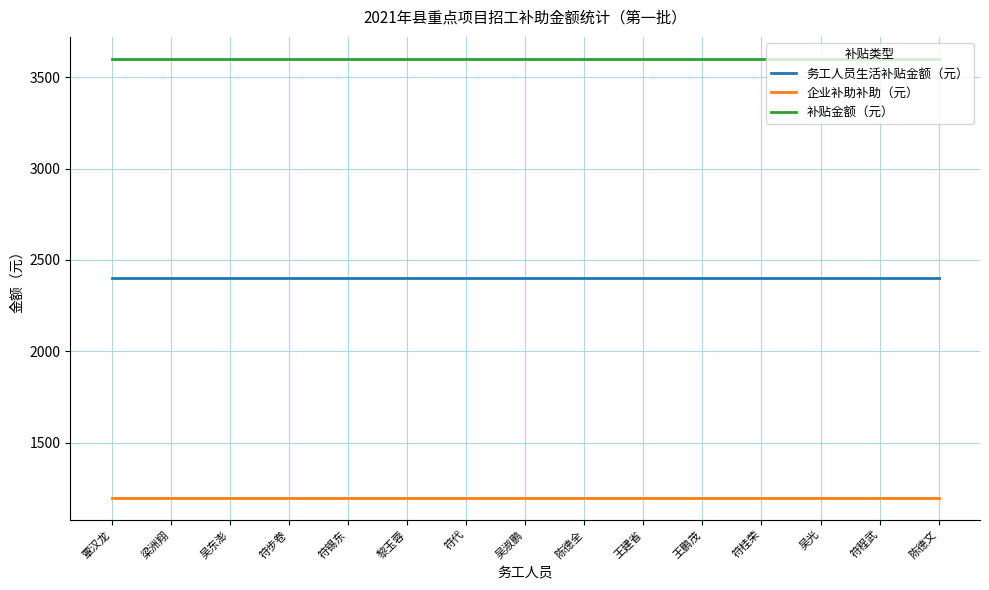

True or false: 企业补助补助（元） and 务工人员生活补贴金额（元） cross at least once.

False